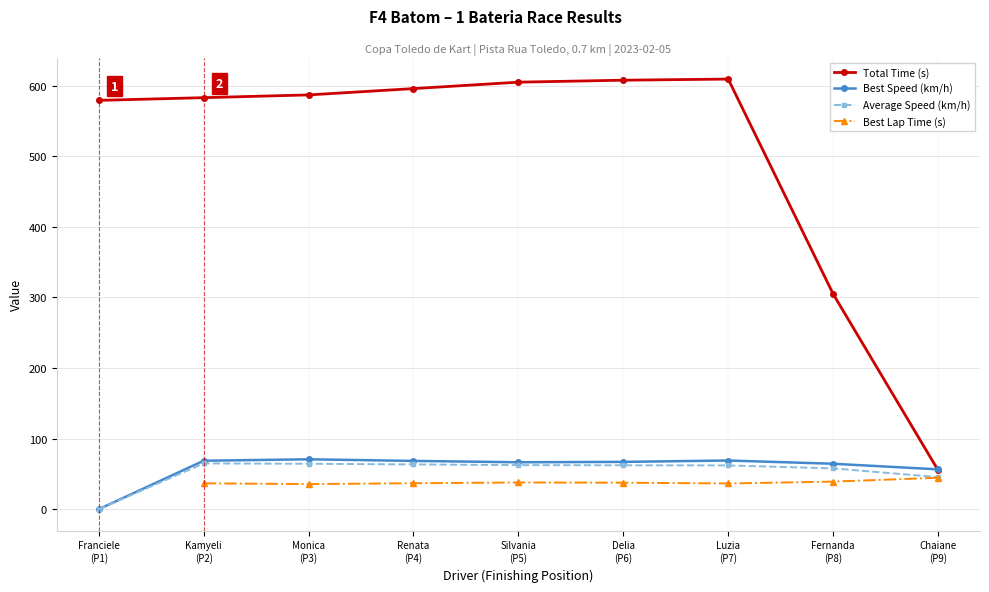

What is the value of the Best Speed (km/h) point at the 5th from the left?

66.5